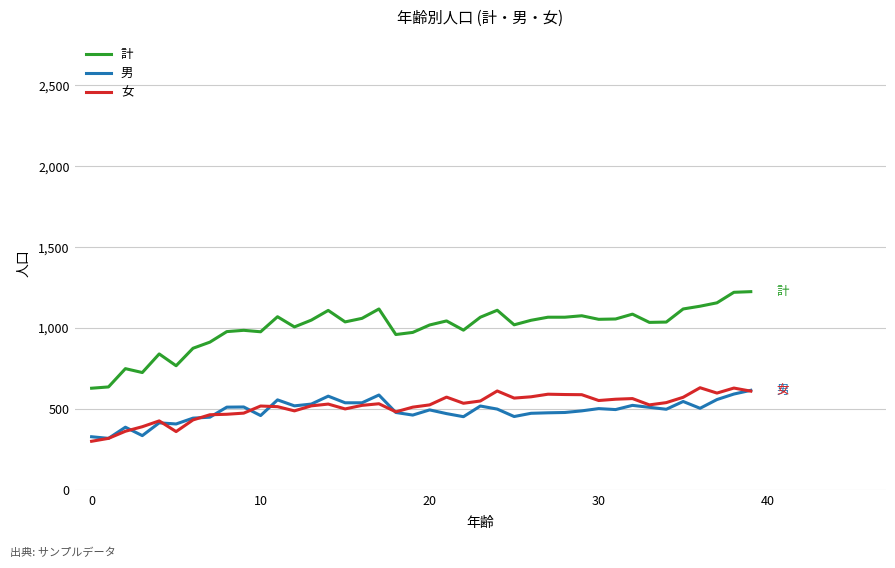

What is the difference between the maximum and minimum values in the 計 series?

597